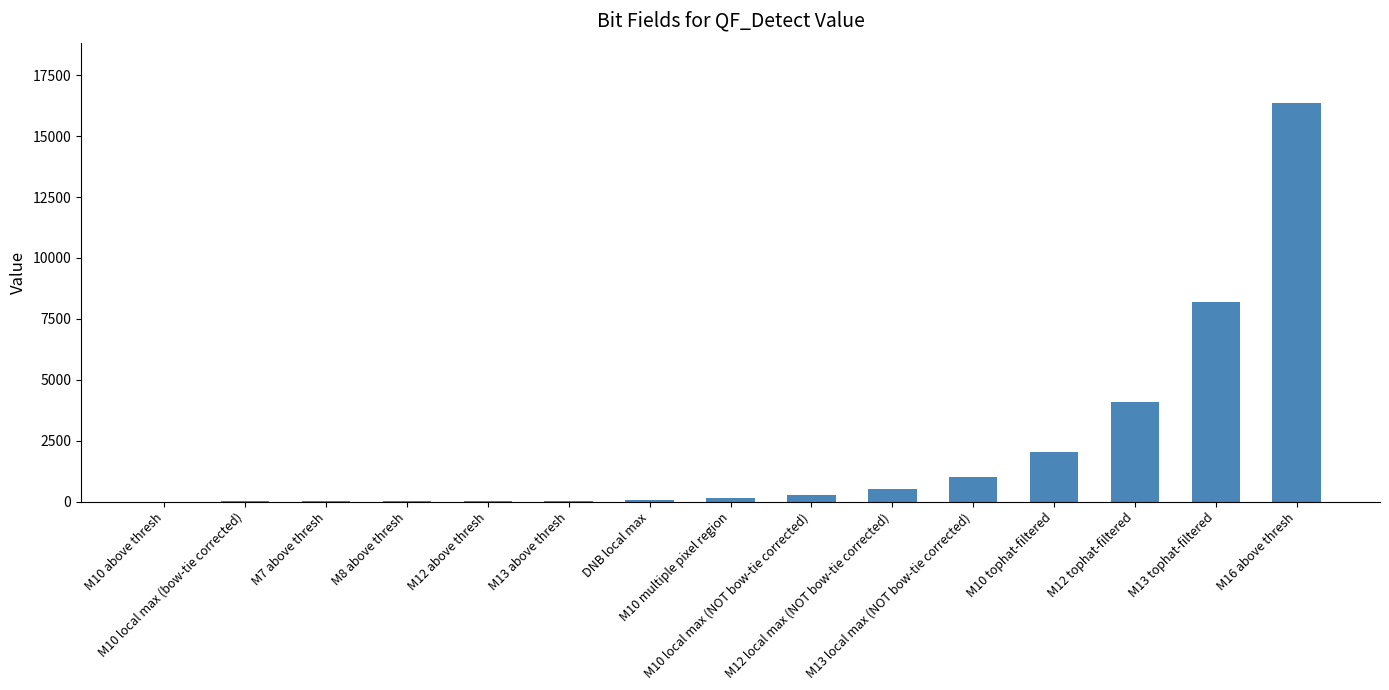

What is the maximum value shown in the chart?

16384